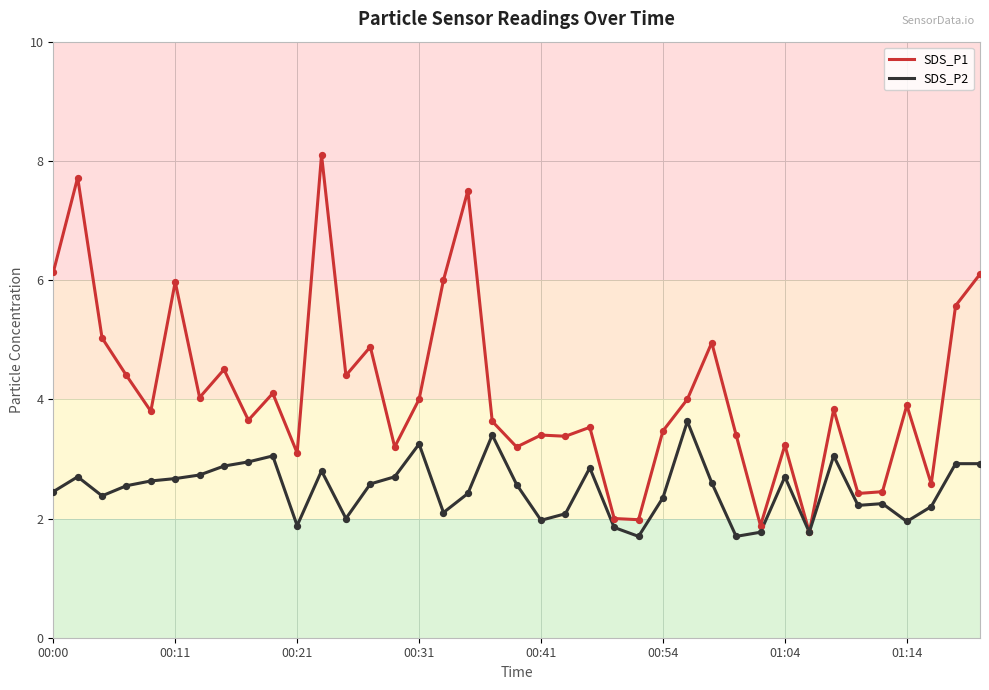

Which series has the widest spread of values?

SDS_P1